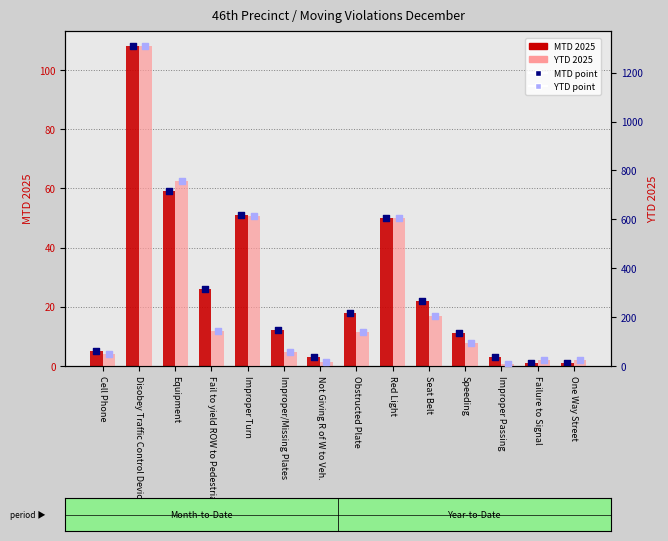

Which series has the largest Y range (max minus min)?

YTD 2025